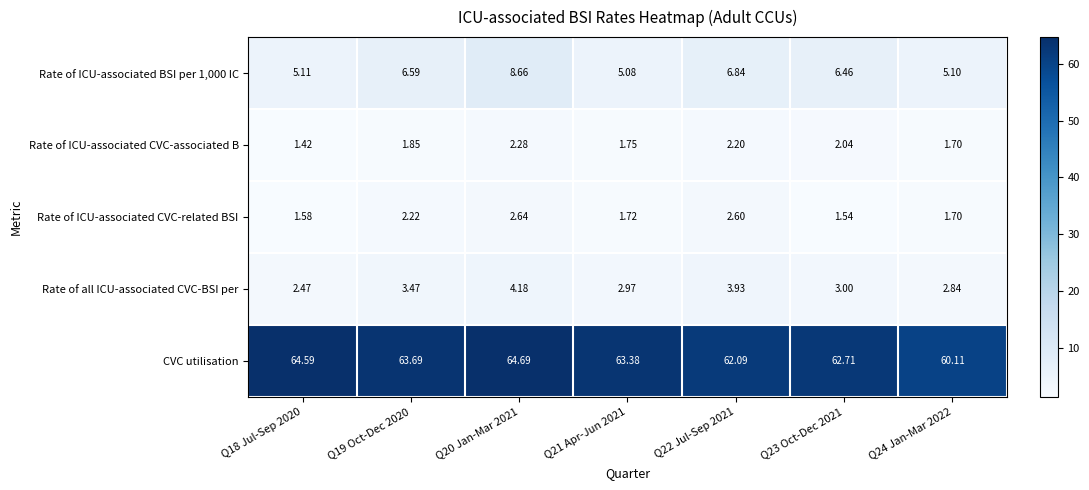

Which series has the largest range (max minus min)?

CVC utilisation